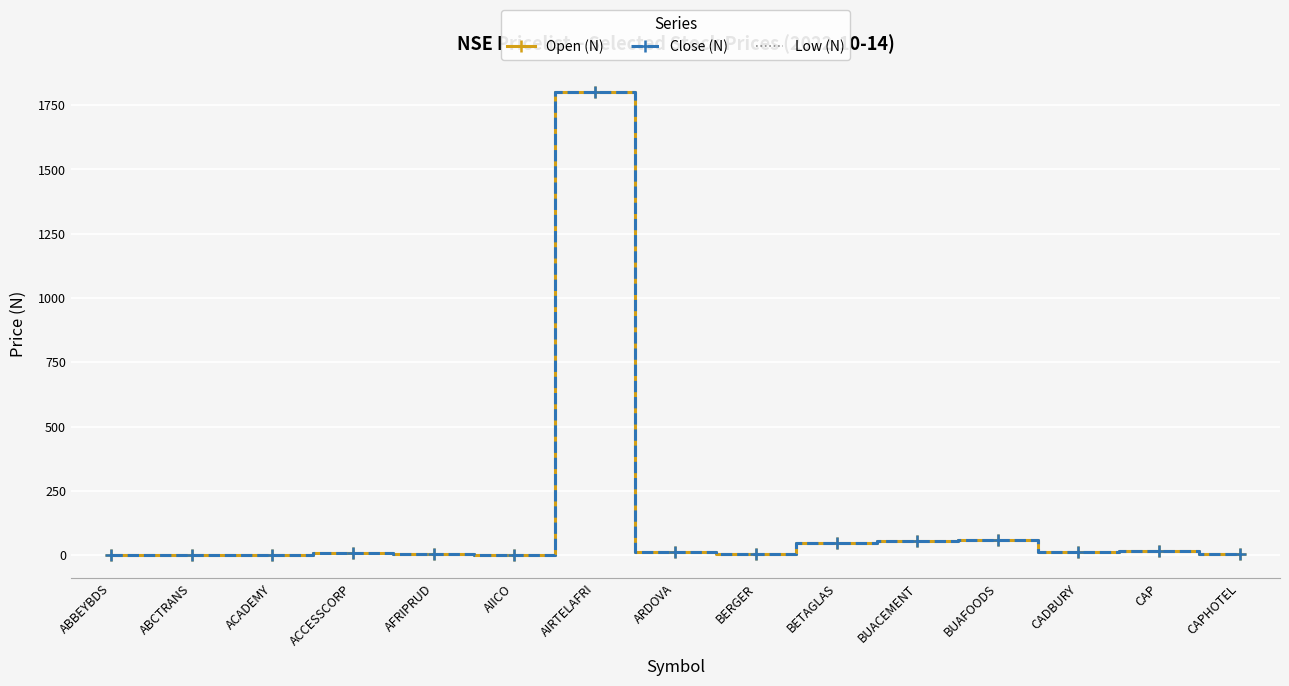

True or false: Open (N) has a value of 93.9 at BUAFOODS.

False